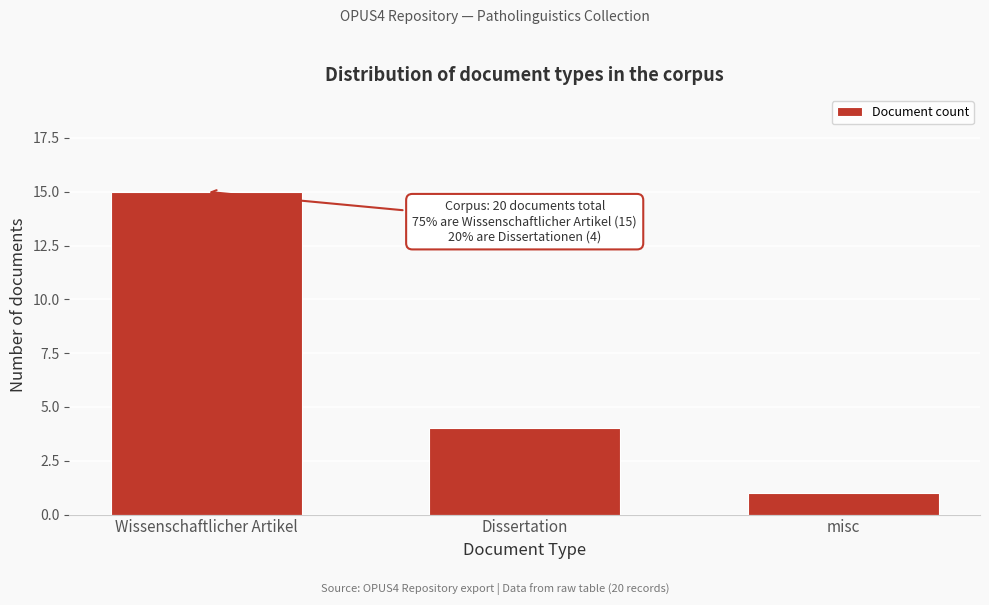

Reading left to right, what are all the values shown in this chart?

15	4	1